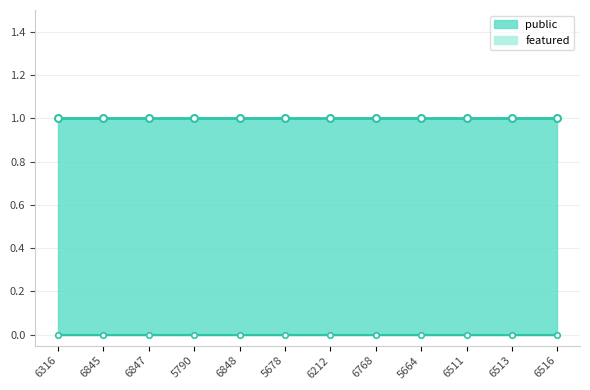

Is it true that public equals 2 at 6845?

False